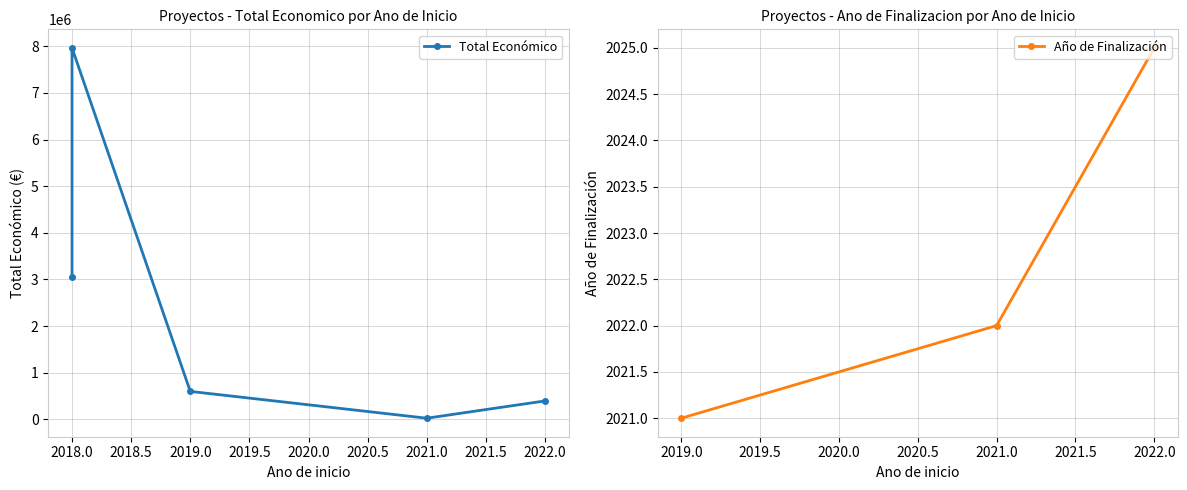

Is it true that the value at 2022 is 395340?

True